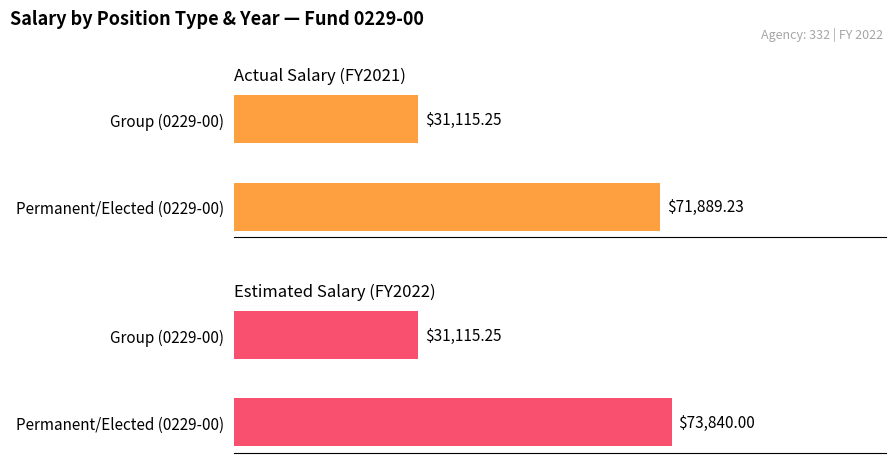

Rank the series by their average value, from highest to lowest.

Estimated Salary (FY2022), Actual Salary (FY2021)